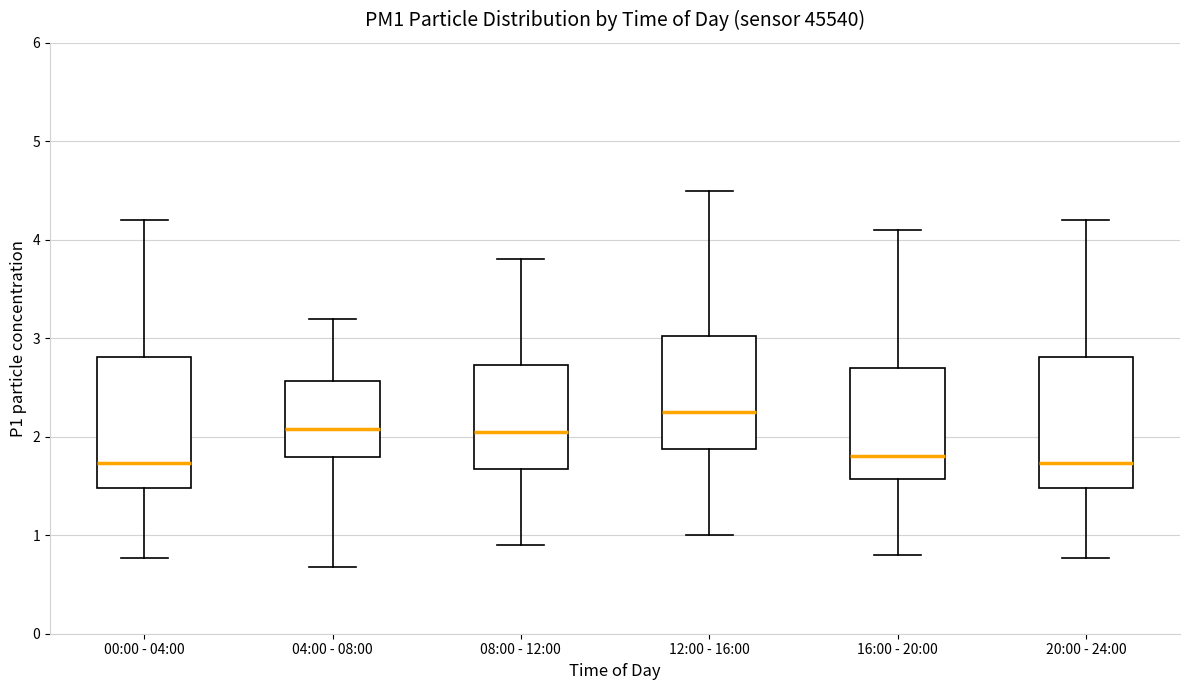

Reading left to right, read every box against the y-axis: the position of its median line, the range the box covers, and the ends of its whiskers. The values are not printed on the chart, so give them approximately, as read against the axis.

00:00 - 04:00: median 1.7, box 1.5 to 2.8, whiskers 0.8 to 4.2
04:00 - 08:00: median 2.1, box 1.8 to 2.6, whiskers 0.7 to 3.2
08:00 - 12:00: median 2.1, box 1.7 to 2.7, whiskers 0.9 to 3.8
12:00 - 16:00: median 2.3, box 1.9 to 3.0, whiskers 1.0 to 4.5
16:00 - 20:00: median 1.8, box 1.6 to 2.7, whiskers 0.8 to 4.1
20:00 - 24:00: median 1.7, box 1.5 to 2.8, whiskers 0.8 to 4.2